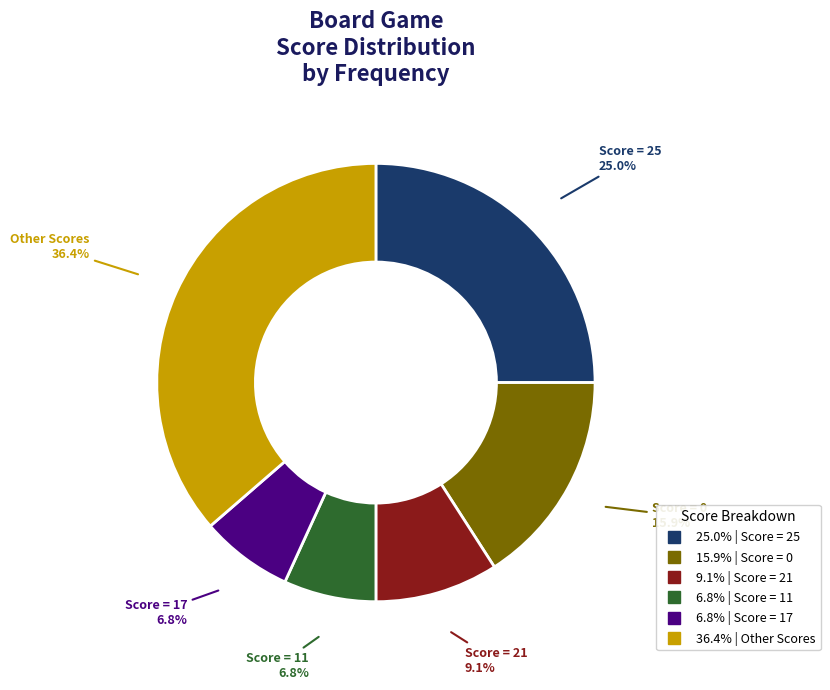

Does any single category account for the majority?

No